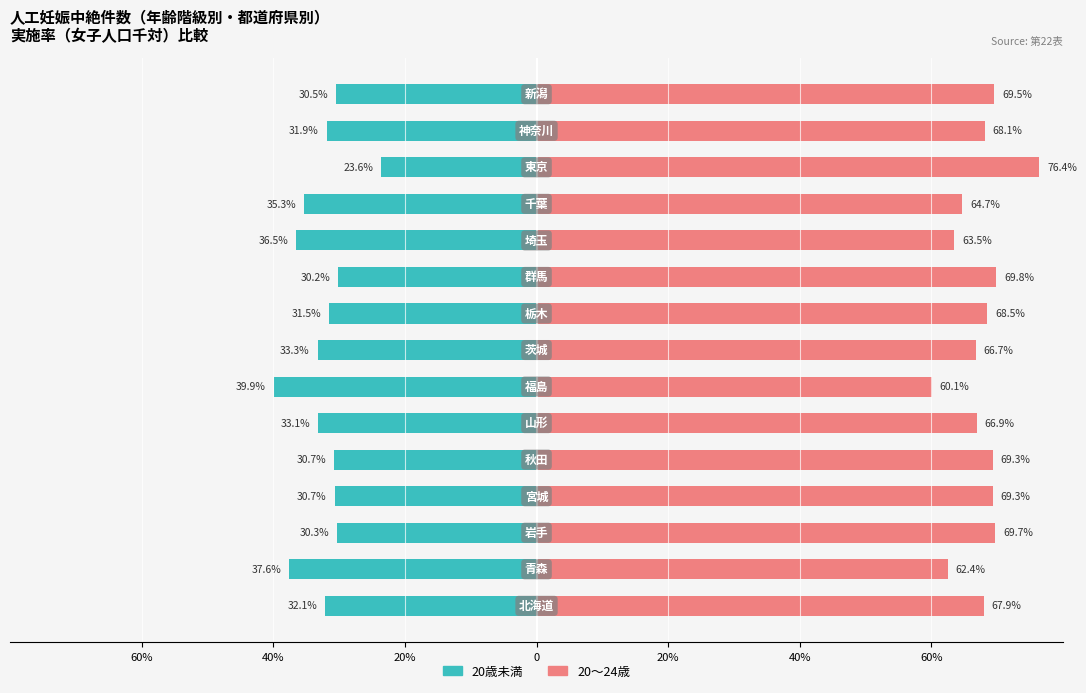

What are all the series names shown in the legend?

20歳未満, 20～24歳